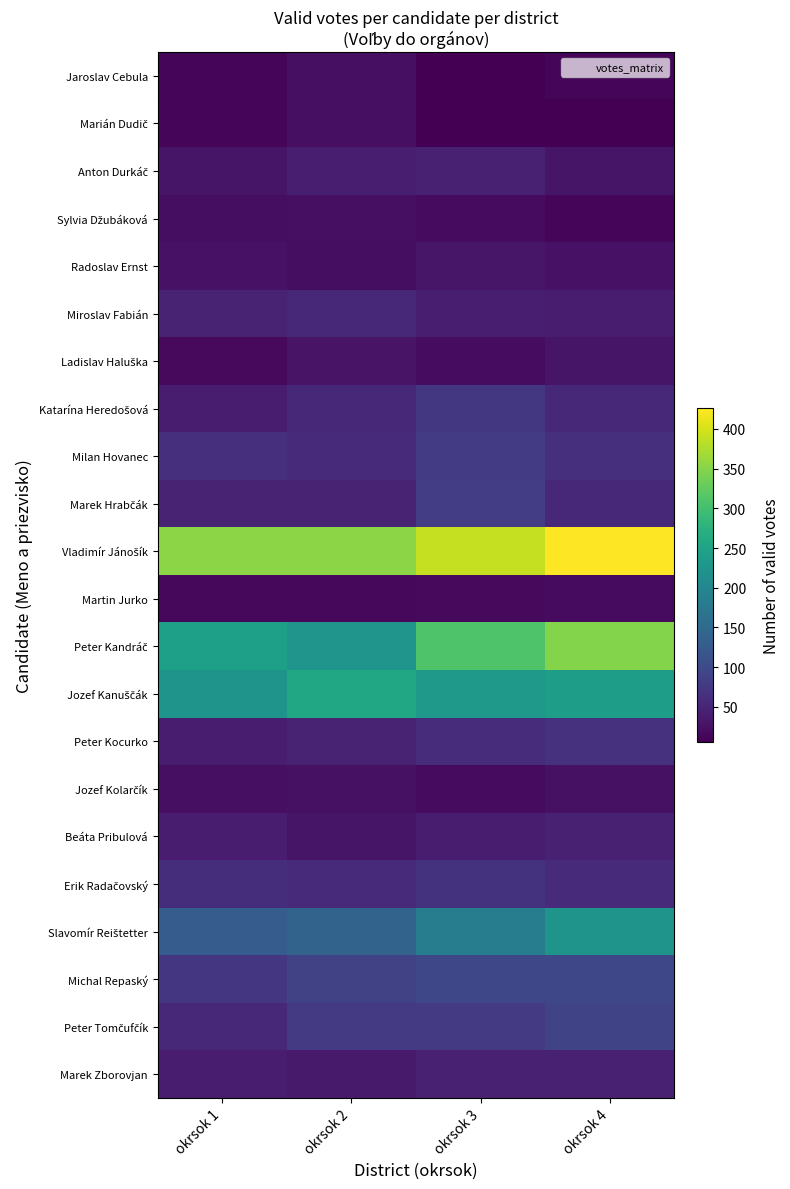

Rank the series at okrsok 1 from highest to lowest value.

Vladimír Jánošík, Peter Kandráč, Jozef Kanuščák, Slavomír Reištetter, Michal Repaský, Milan Hovanec, Erik Radačovský, Peter Tomčufčík, Marek Hrabčák, Miroslav Fabián, Marek Zborovjan, Katarína Heredošová, Peter Kocurko, Beáta Pribulová, Anton Durkáč, Radoslav Ernst, Jozef Kolarčík, Sylvia Džubáková, Ladislav Haluška, Martin Jurko, Marián Dudič, Jaroslav Cebula